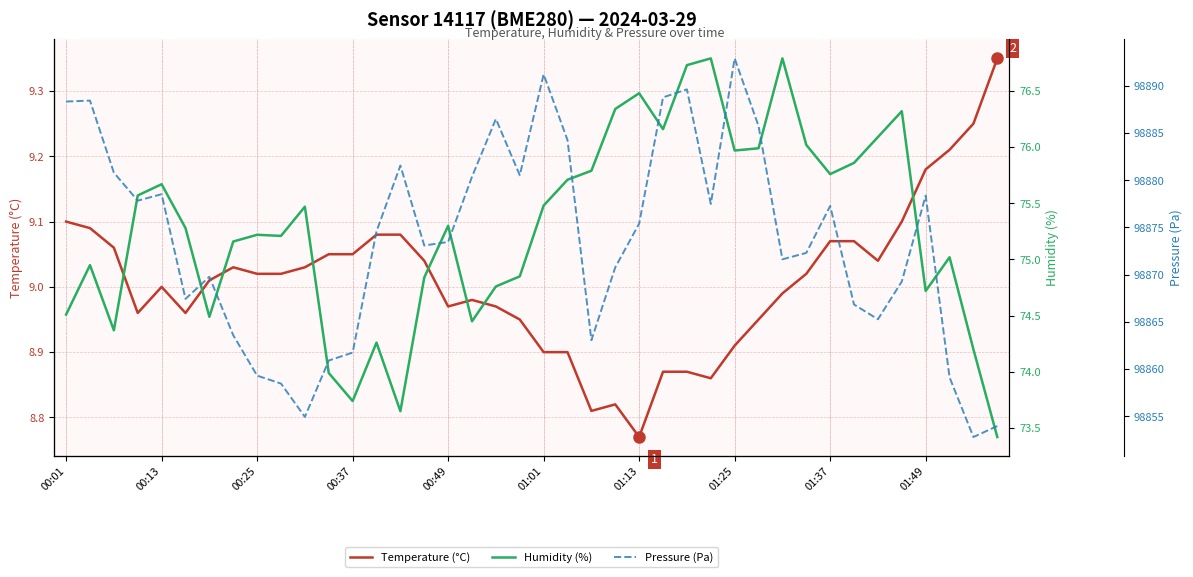

How many interior local valleys does the Humidity (%) series have?

10